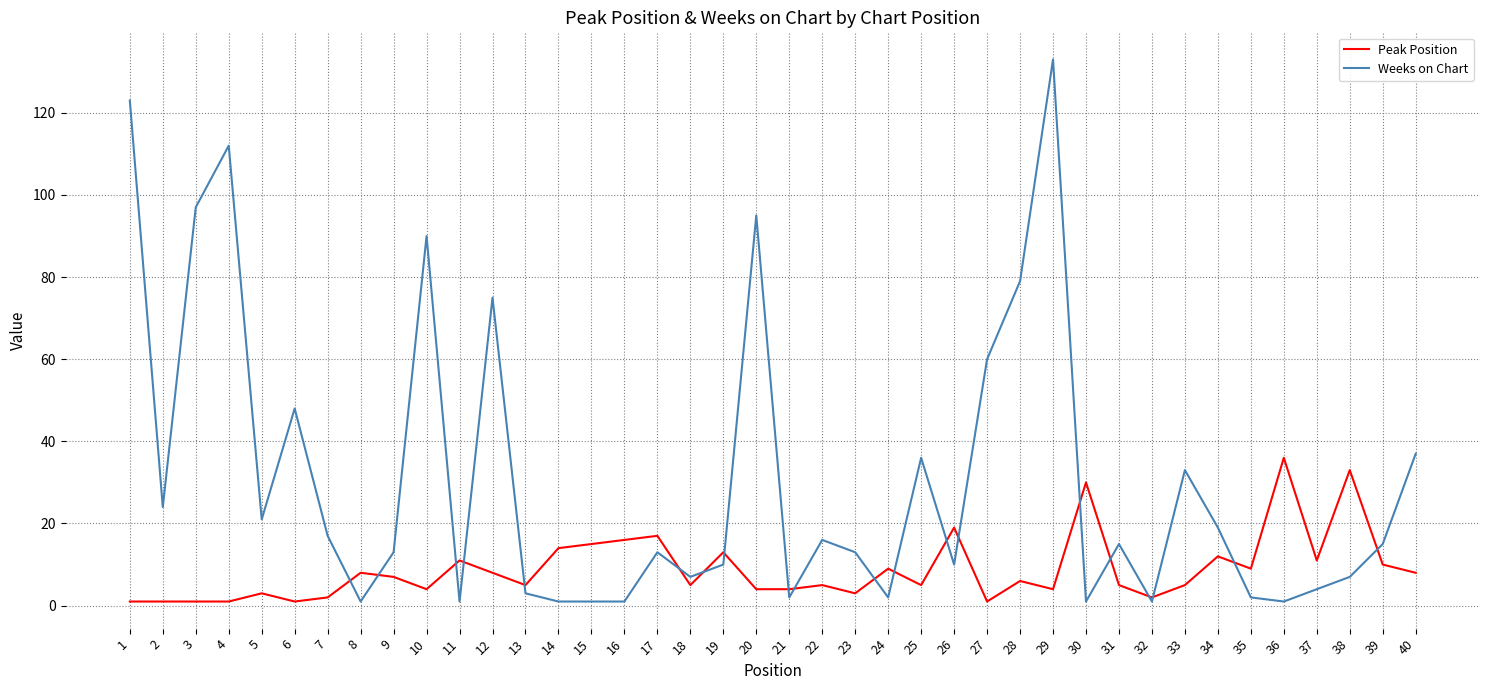

What is the sum of all Weeks on Chart values?

1239